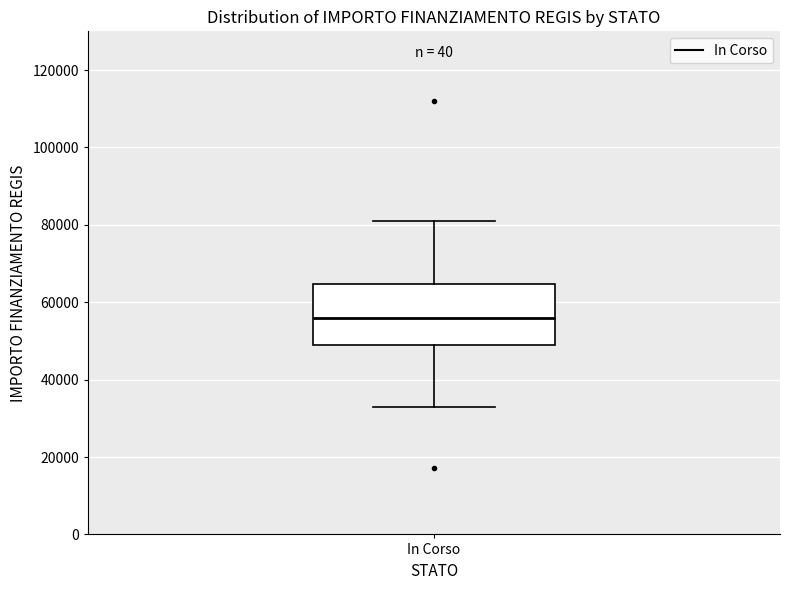

Where is the lower edge of the box for In Corso on the y-axis? The values are not printed on the chart, so give them approximately, as read against the axis.

50000